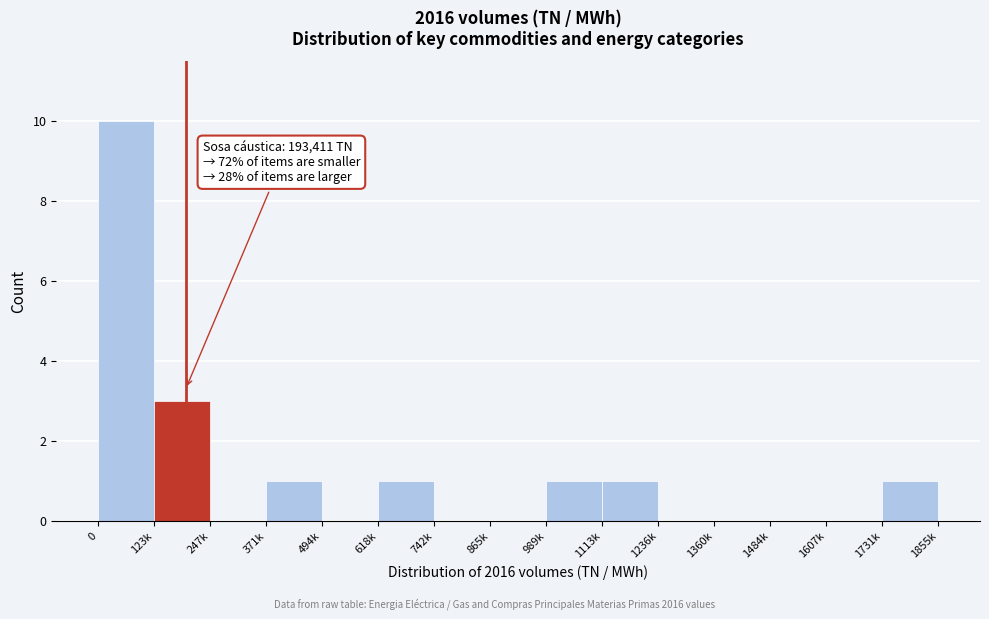

Reading right to left, what are all the values shown in this chart?

1731k=1	1607k=0	1484k=0	1360k=0	1236k=0	1113k=1	989k=1	865k=0	742k=0	618k=1	494k=0	371k=1	247k=0	123k=3	0=10